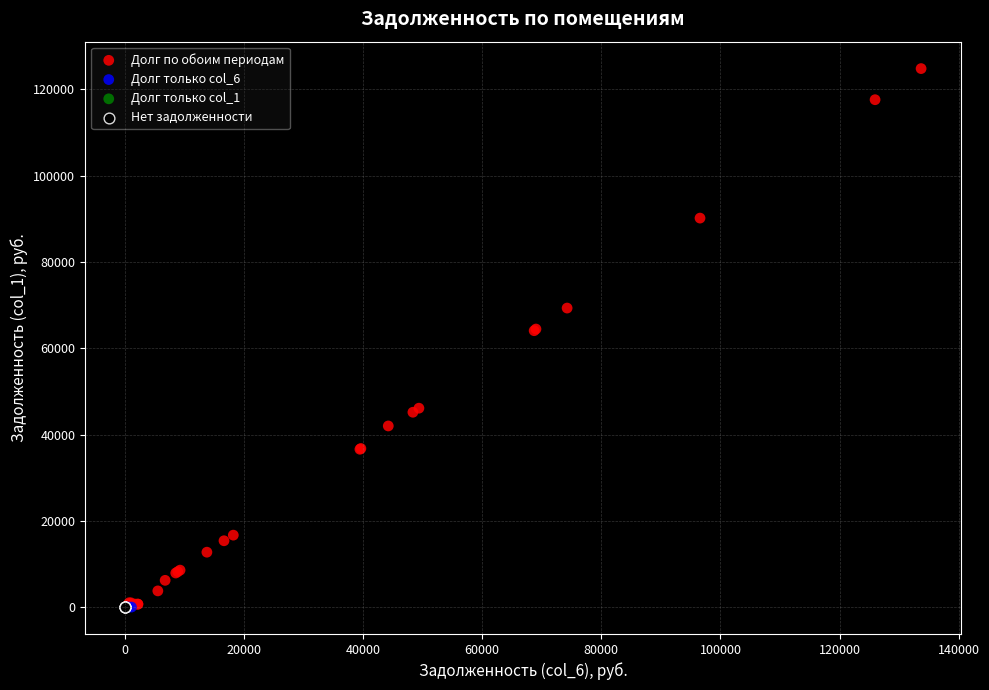

Which series contains the highest Y value?

Долг по обоим периодам